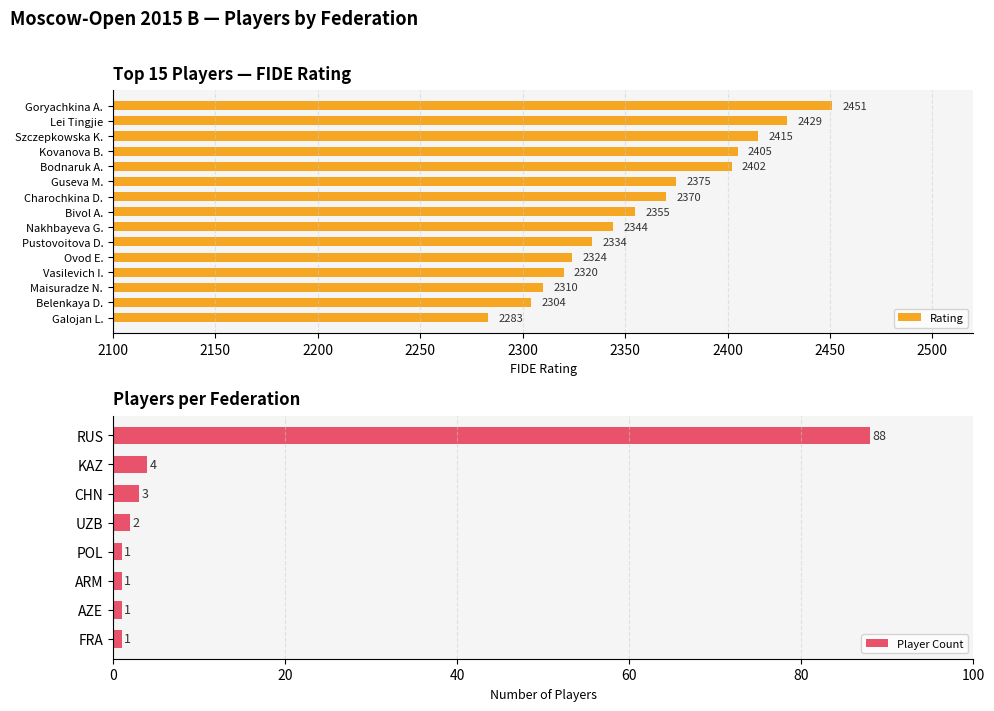

What value does the Rating series have at Ovod E., to the nearest 10?

2320